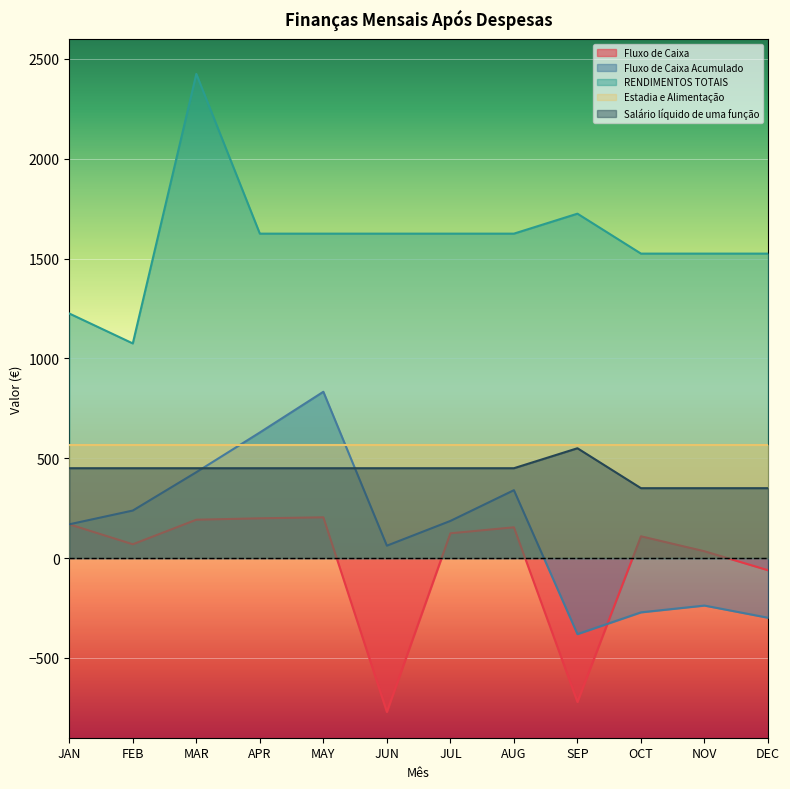

Which category has the highest value across all series?

MAR